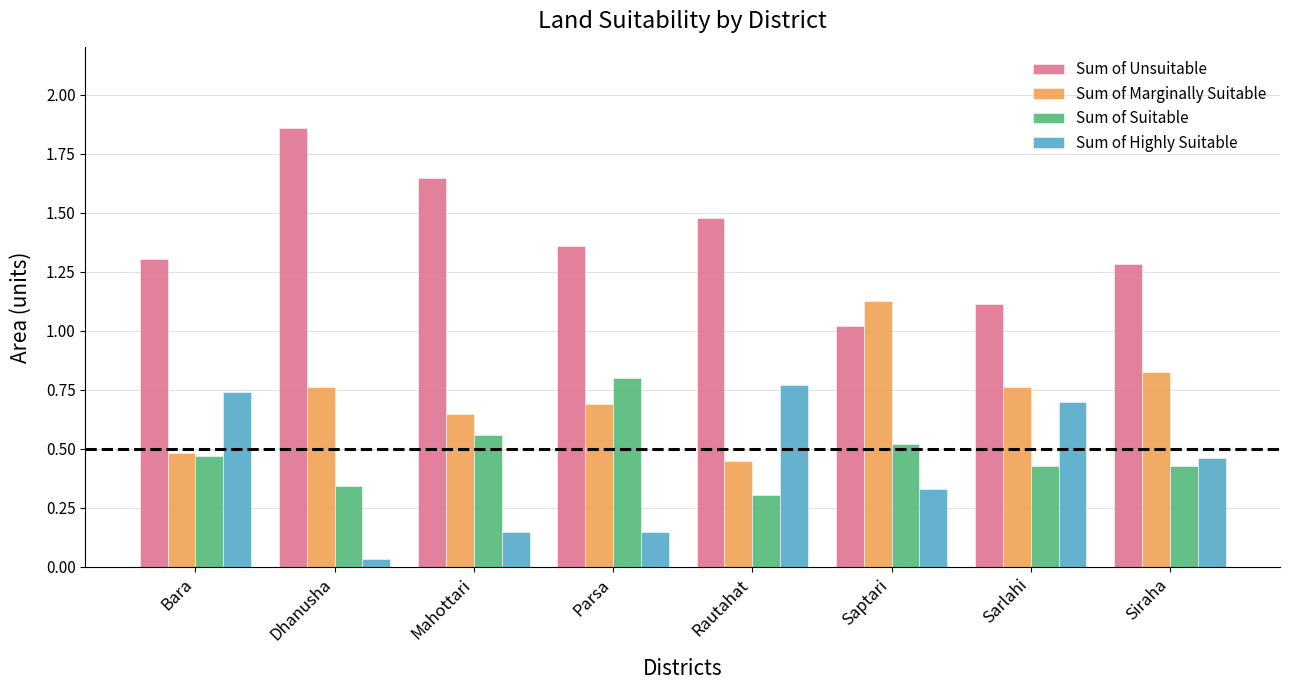

At Parsa, list the series in order from largest to smallest.

Sum of Unsuitable, Sum of Suitable, Sum of Marginally Suitable, Sum of Highly Suitable